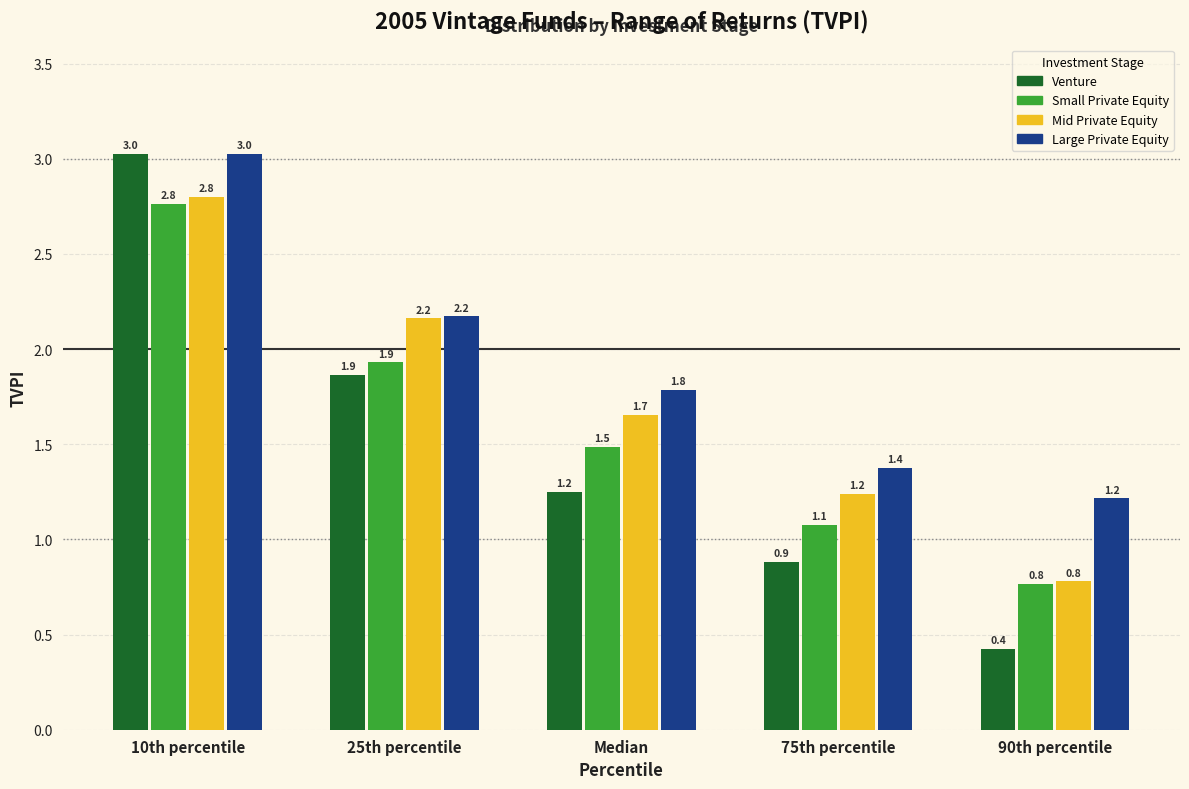

Reading left to right, list all the values displayed in this chart.

Venture: 3.0	1.9	1.2	0.9	0.4
Small Private Equity: 2.8	1.9	1.5	1.1	0.8
Mid Private Equity: 2.8	2.2	1.7	1.2	0.8
Large Private Equity: 3.0	2.2	1.8	1.4	1.2